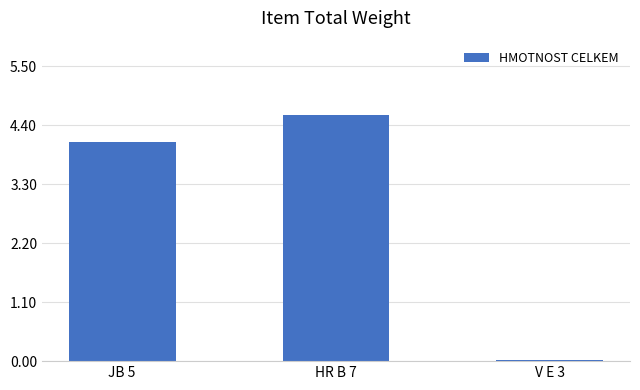

List the labels in order of value, largest first.

HR B 7, JB 5, V E 3